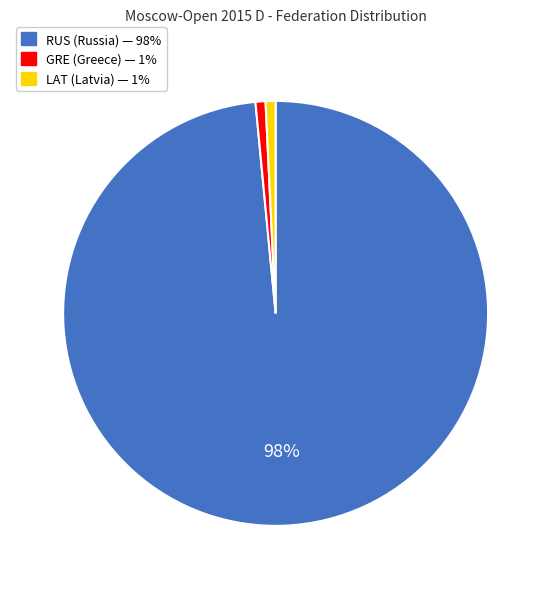

Which has a higher value, LAT or RUS?

RUS